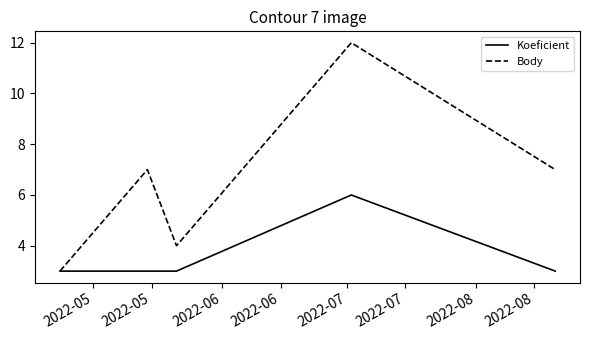

Rank the series by their maximum value, from lowest to highest.

Koeficient, Body